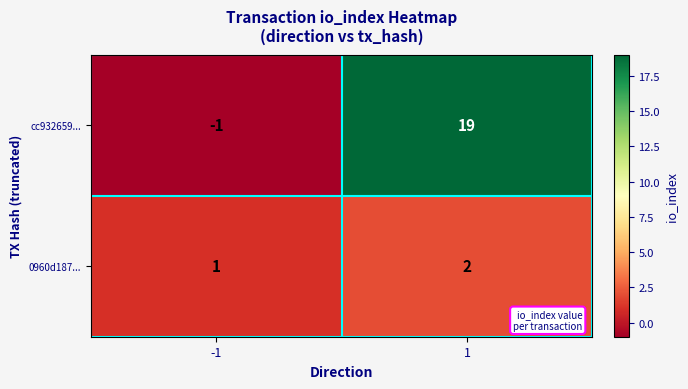

What is the total value across all series at 1?

21